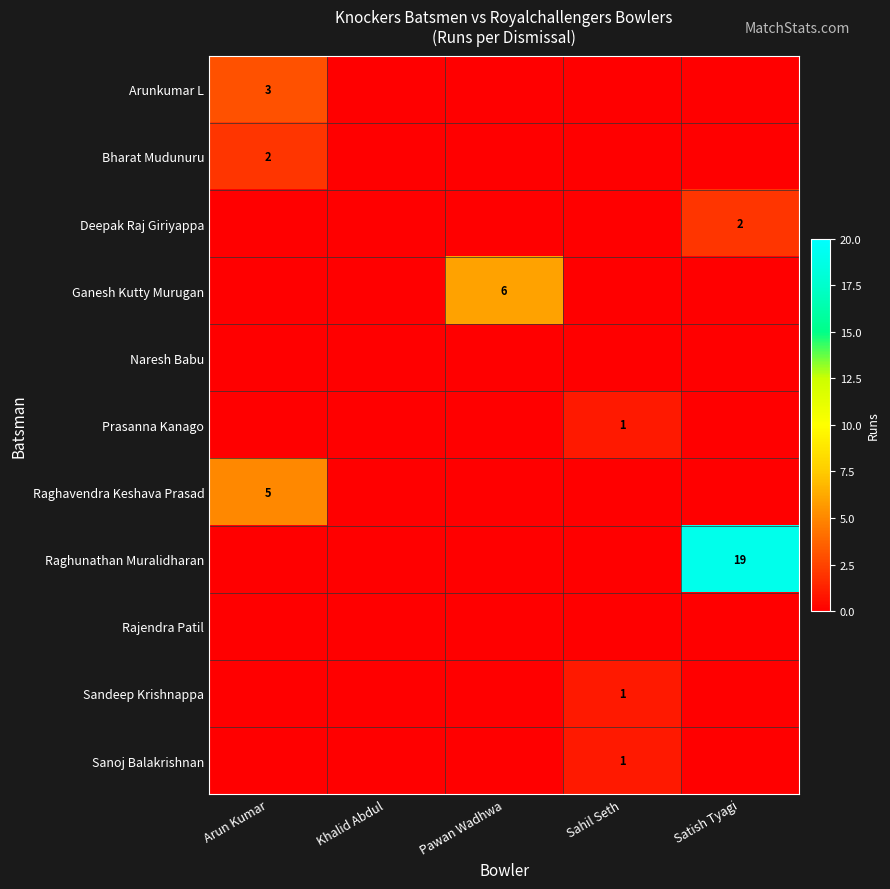

The value of Raghavendra Keshava Prasad at Arun Kumar is 5. True or false?

True